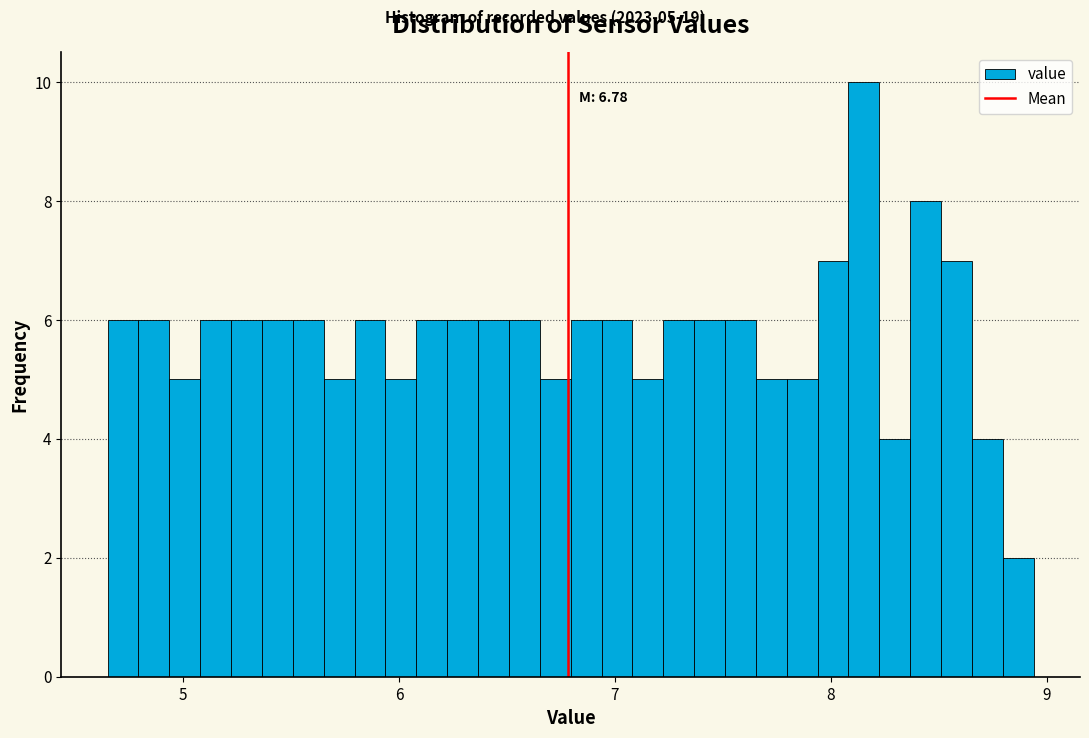

Read against the x-axis, roughly where is the centre of the tallest bar?

8.2